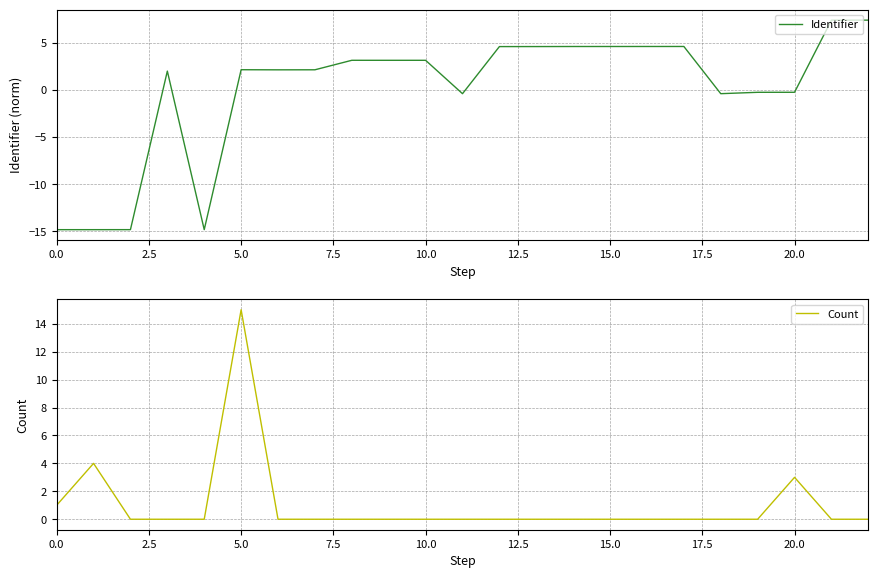

How many values in Identifier are below zero?

8